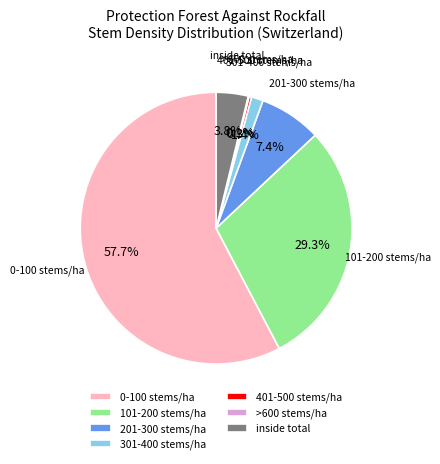

To the nearest percent, what percentage of the pie is 0-100 stems/ha?

58%